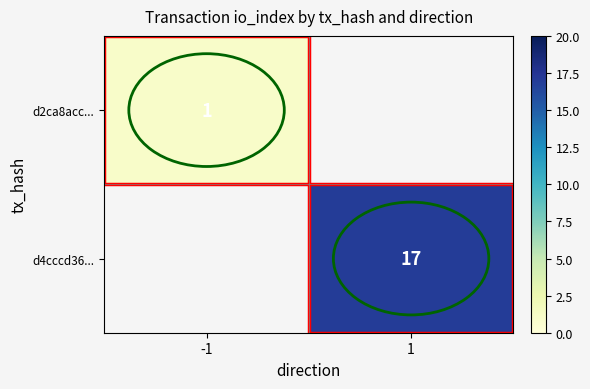

The value of d4cccd36... at 1 is 4.7. True or false?

False